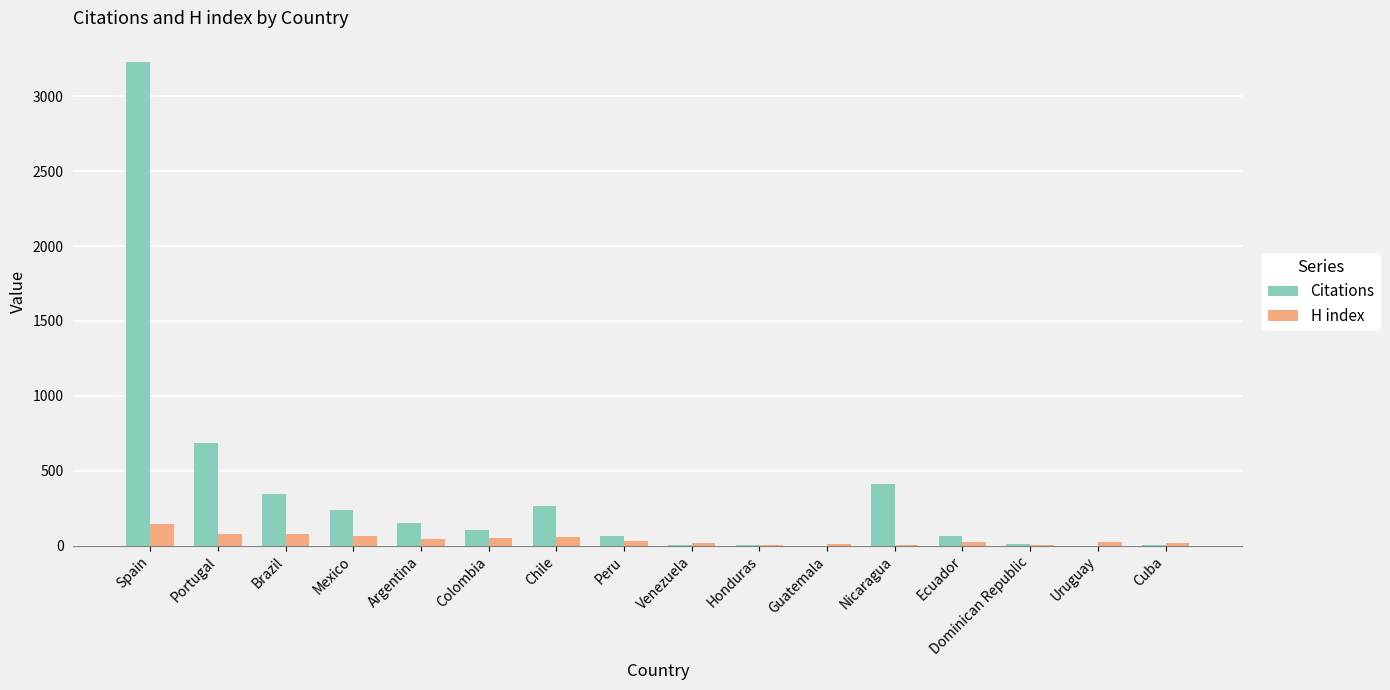

Which series has the largest total across all categories?

Citations